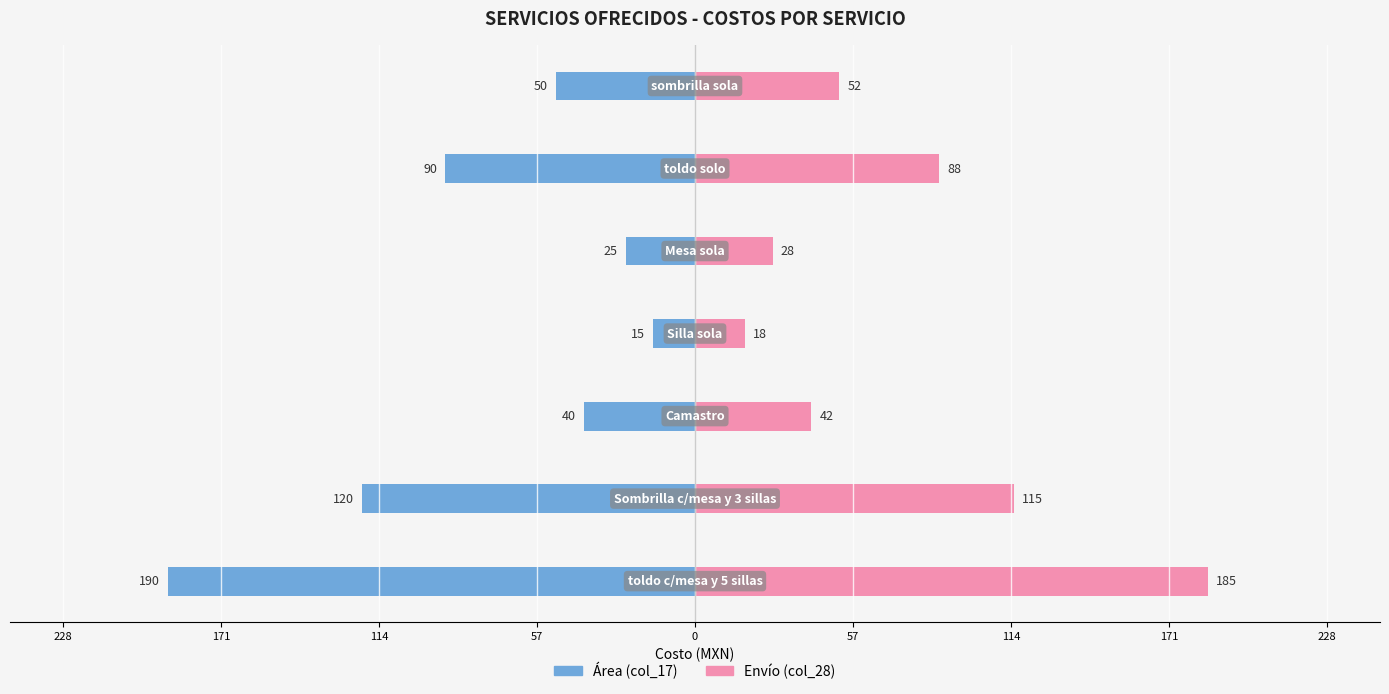

Reading left to right, transcribe all the data shown in this chart.

Área (col_17): -190	-120	-40	-15	-25	-90	-50
Envío (col_28): 185	115	42	18	28	88	52